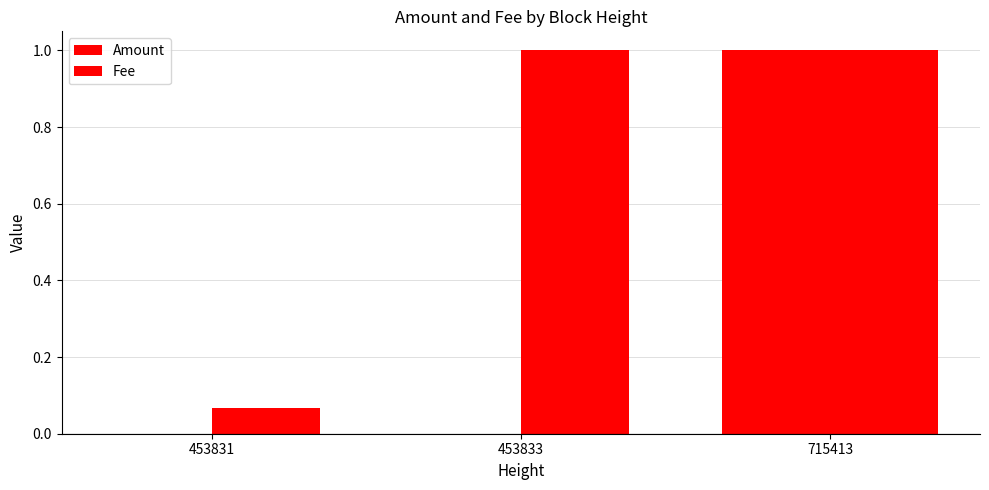

Rank the categories by Amount value from lowest to highest.

453831, 453833, 715413